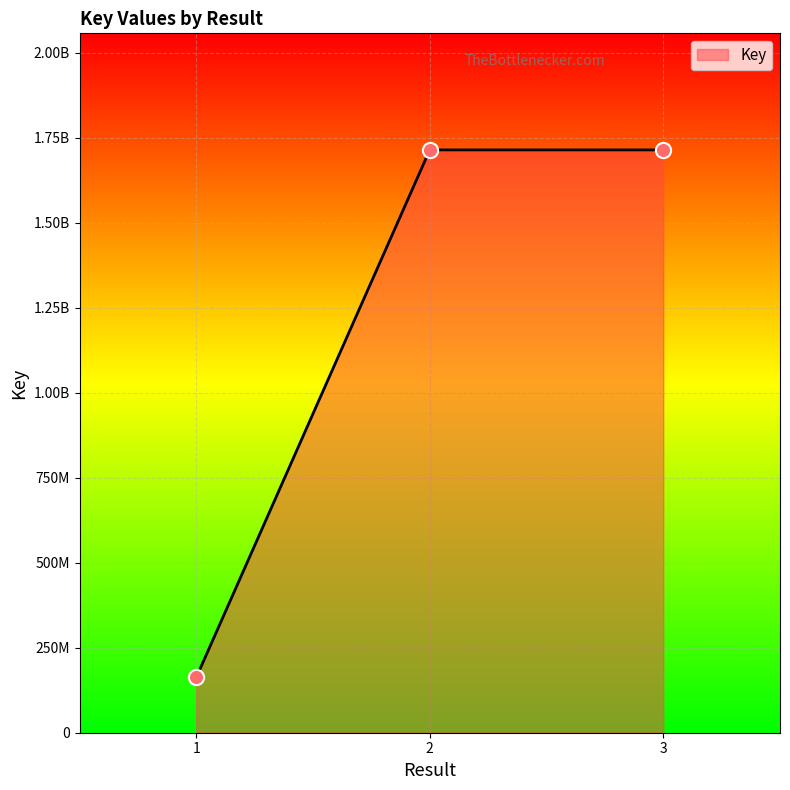

What is the ratio of the value at 3 to the value at 2?

1.0